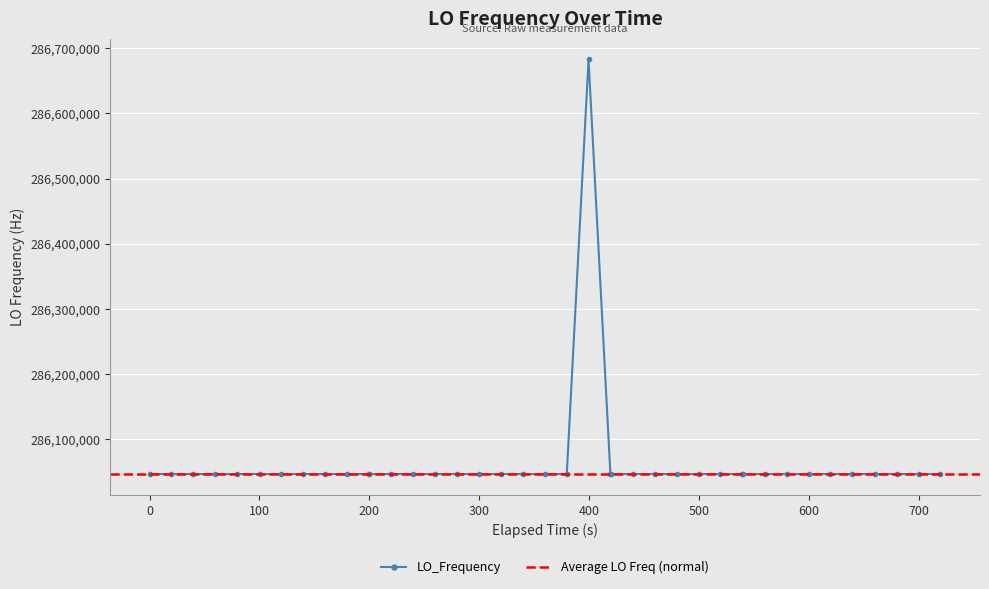

What is the minimum value shown in the chart?

286046996.6